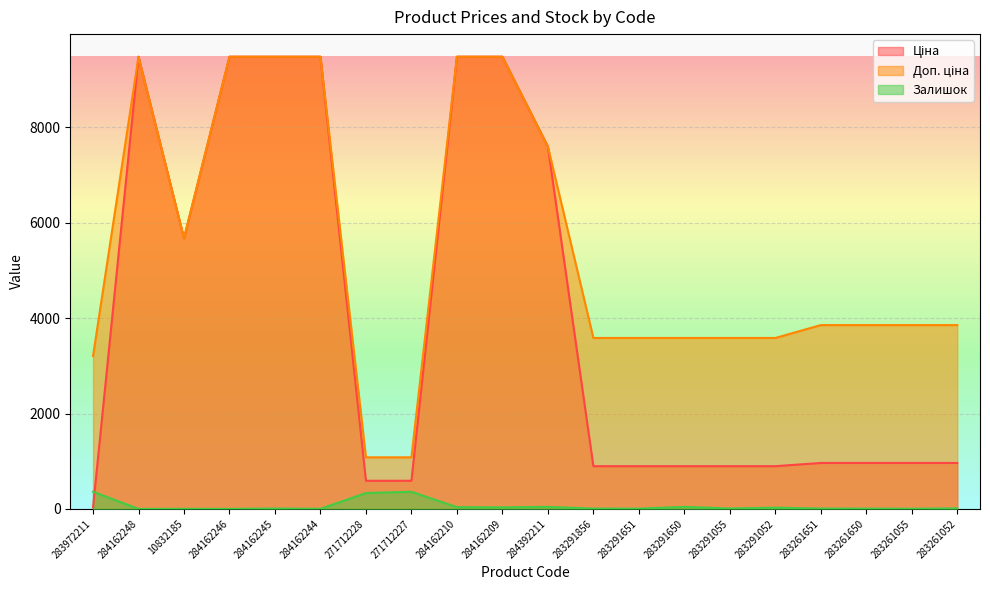

At how many categories does at least one series exceed 3572?

17